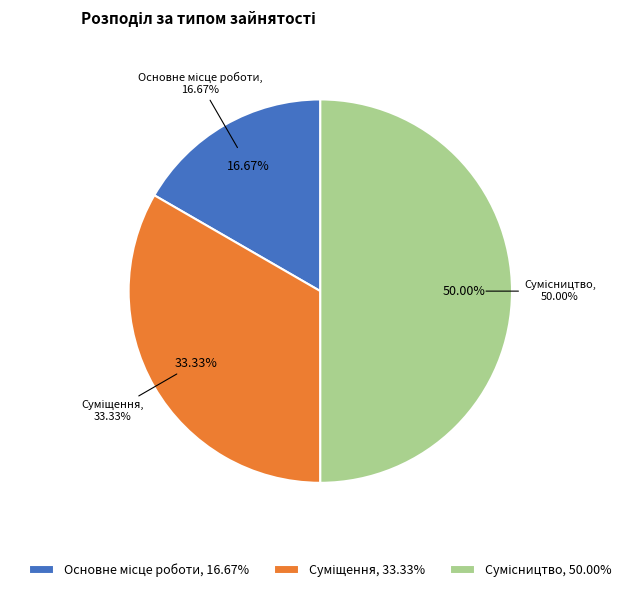

Rank the categories by value from highest to lowest.

Сумісництво, Суміщення, Основне місце роботи